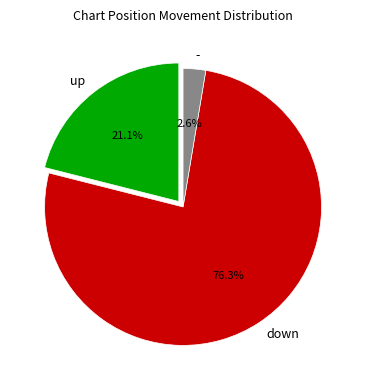

How many slices are in this pie chart?

3